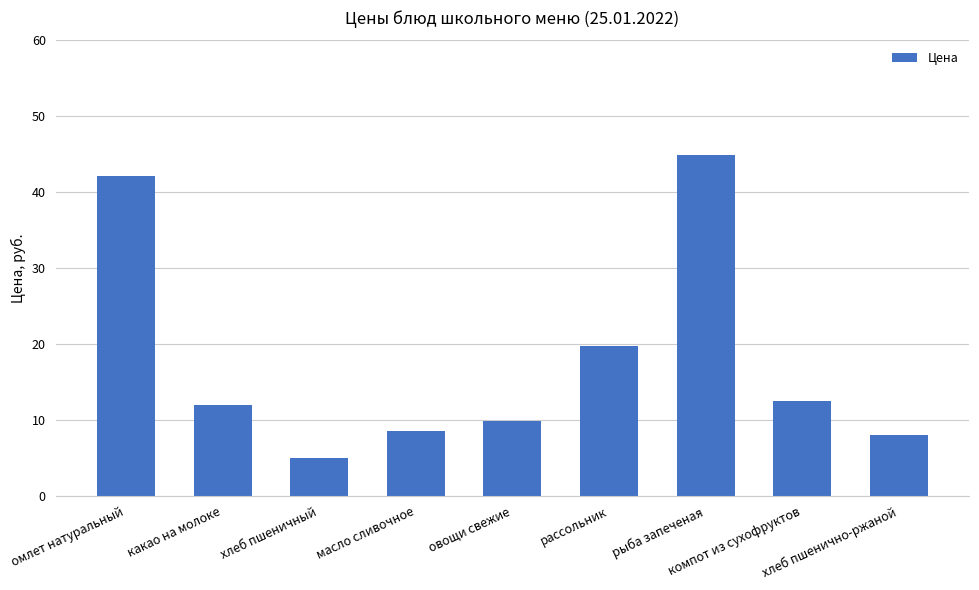

The chart shows a value of 8.0 at хлеб пшенично-ржаной. True or false?

True